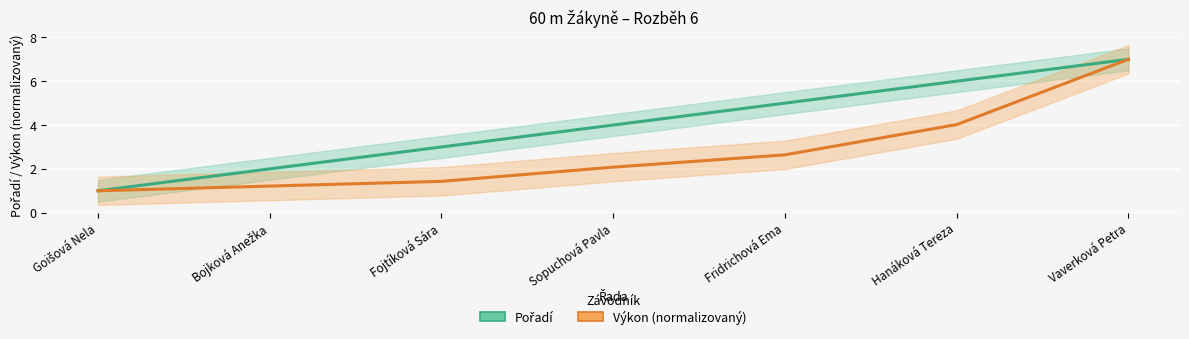

What is the label of the 5th point from the right?

Fojtíková Sára